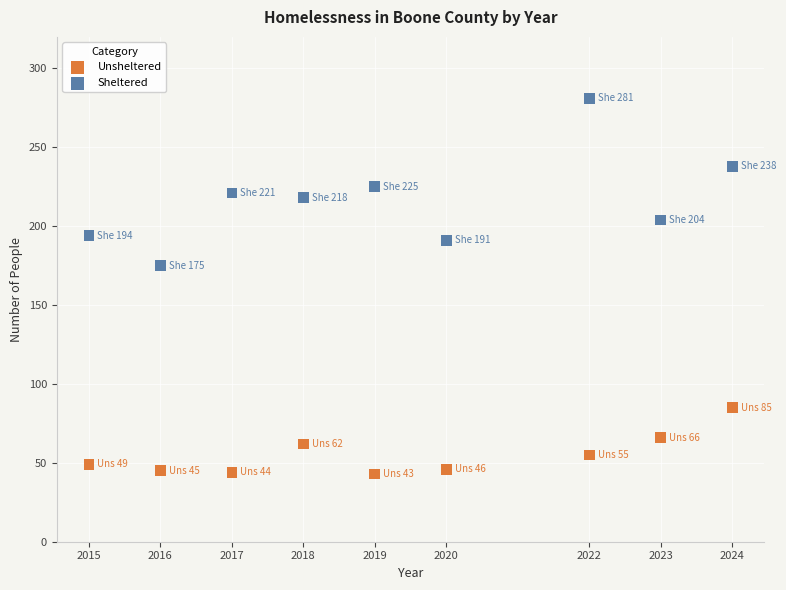

Across all data points, what is the range of Y values (max minus min)?

238